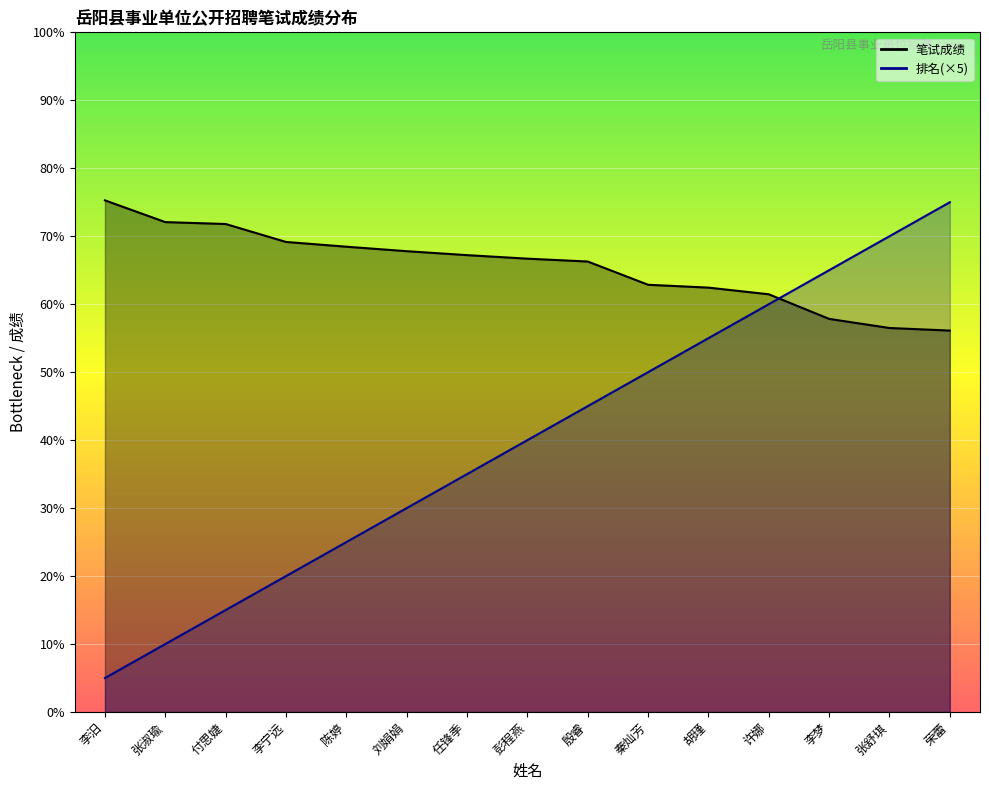

Which has a higher value, 任锋季 or 刘娟娟?

刘娟娟